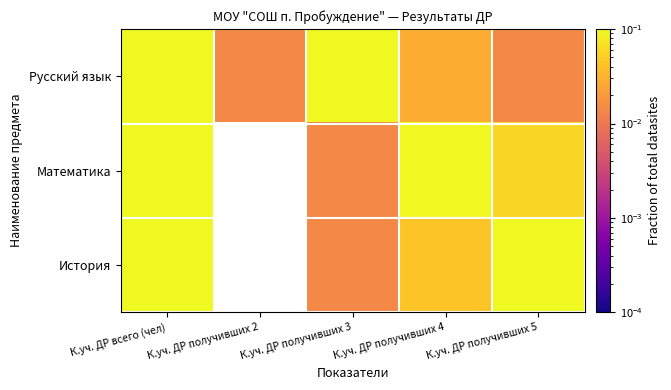

At which category is the sum across all series the highest?

К.уч. ДР всего (чел)